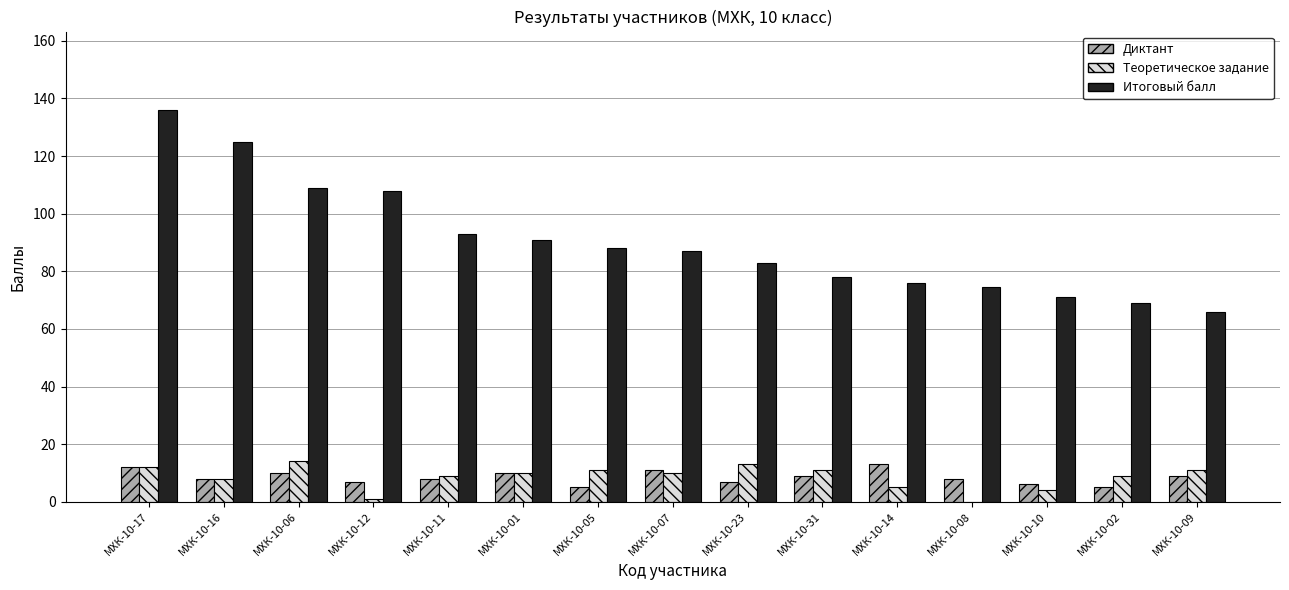

What are all the series names shown in the legend?

Диктант, Теоретическое задание, Итоговый балл